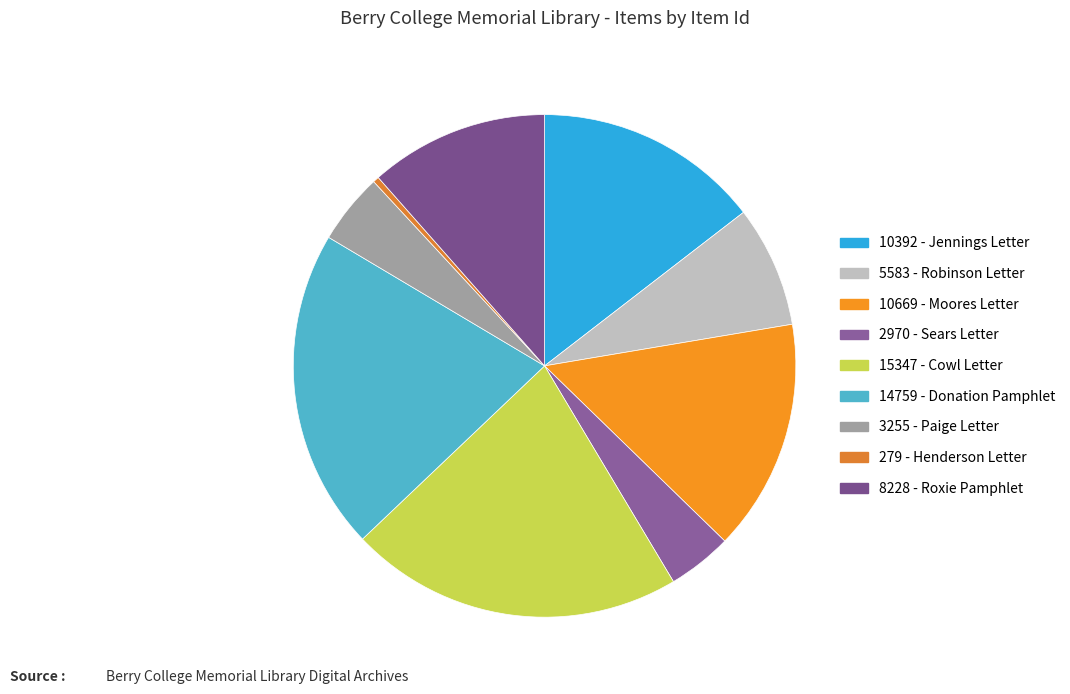

Which slice is the smallest?

279 - Henderson Letter